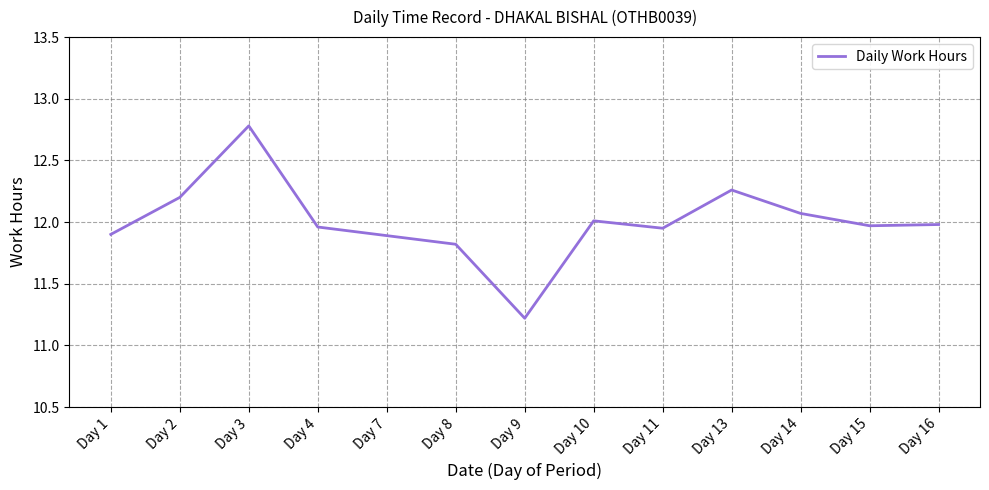

What is the ratio of the value at Day 1 to the value at Day 11?

1.0